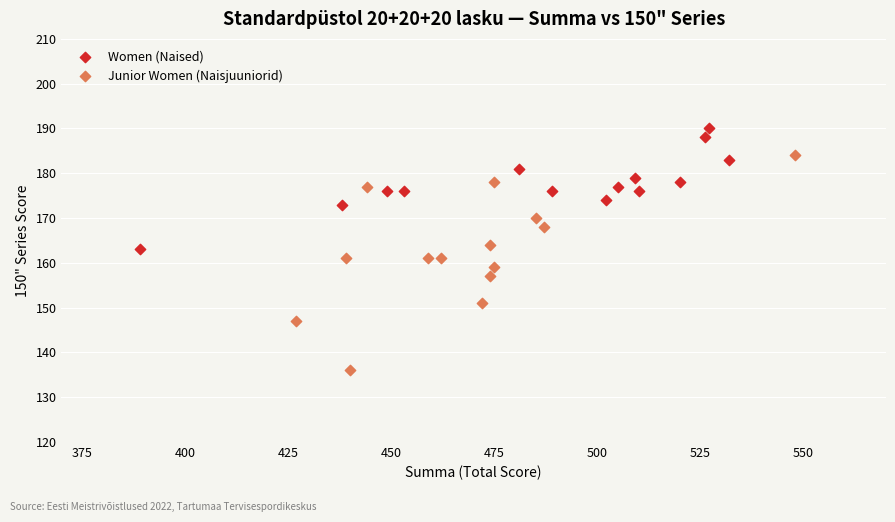

Which series reaches the maximum Y coordinate?

Women (Naised)